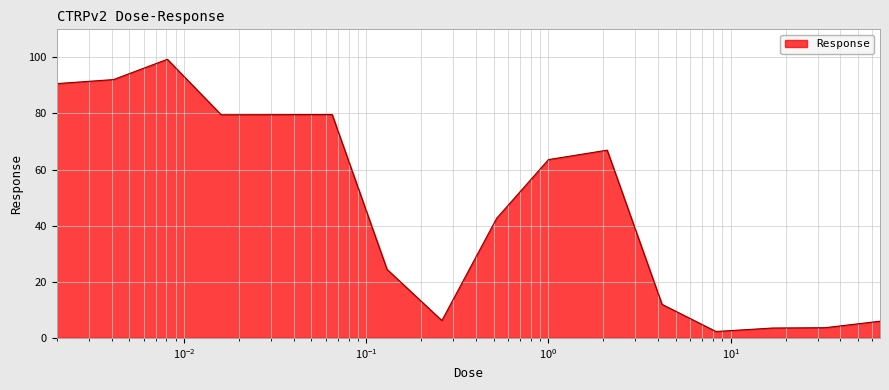

What is the difference between the maximum and minimum values?

97.0